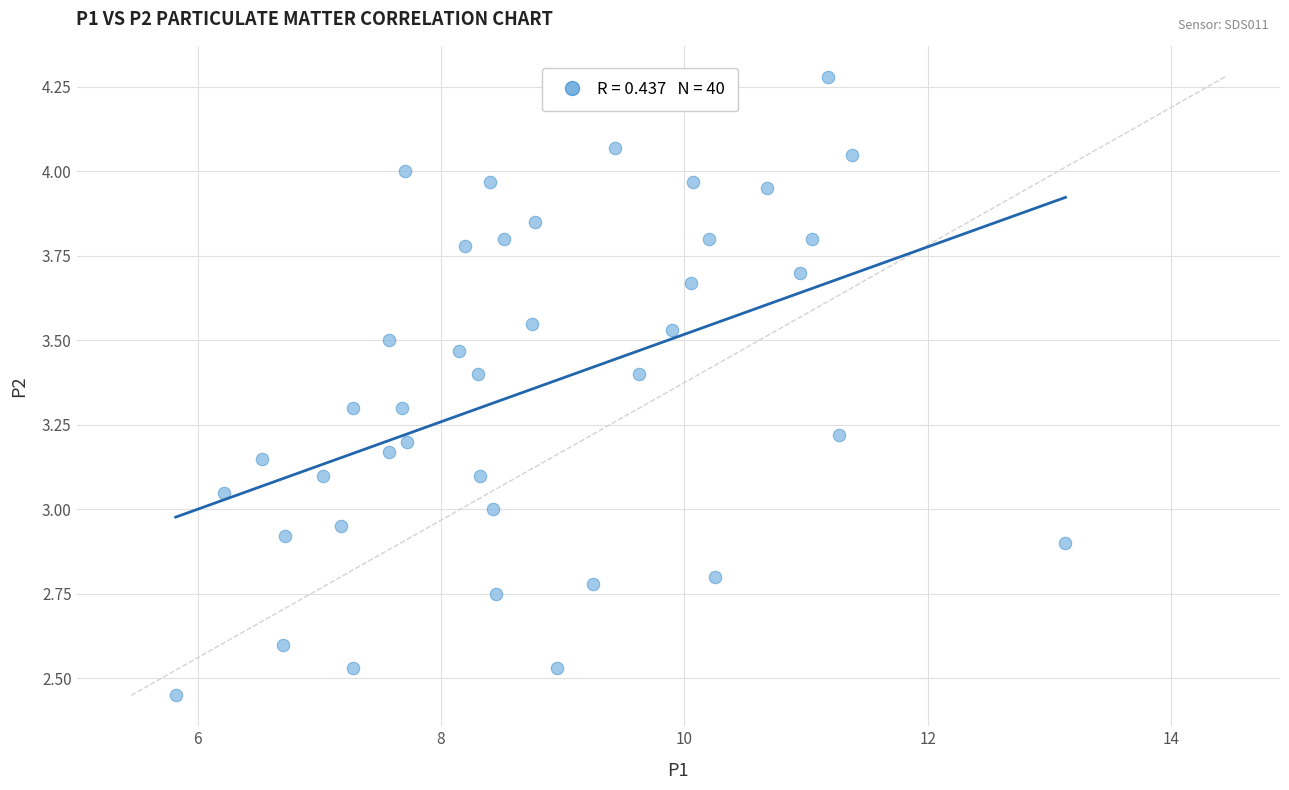

What is the range of X values (max minus min)?

7.3